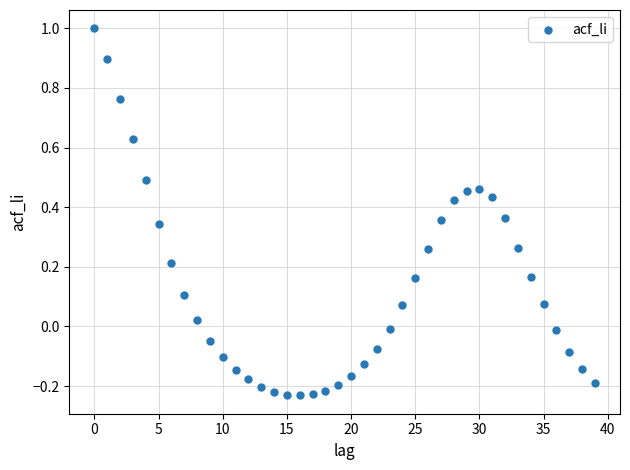

What is the range of Y values (max minus min)?

1.2